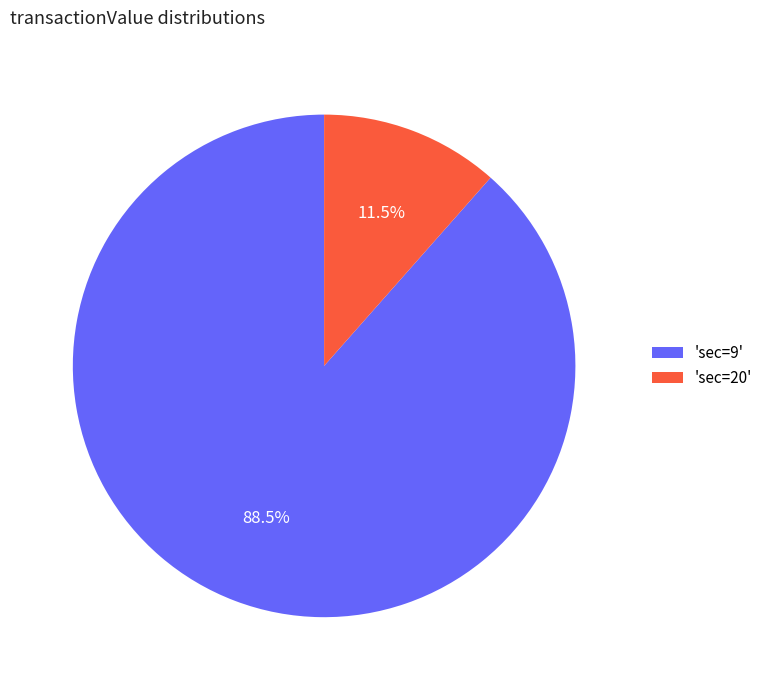

What is the majority slice?

'sec=9'